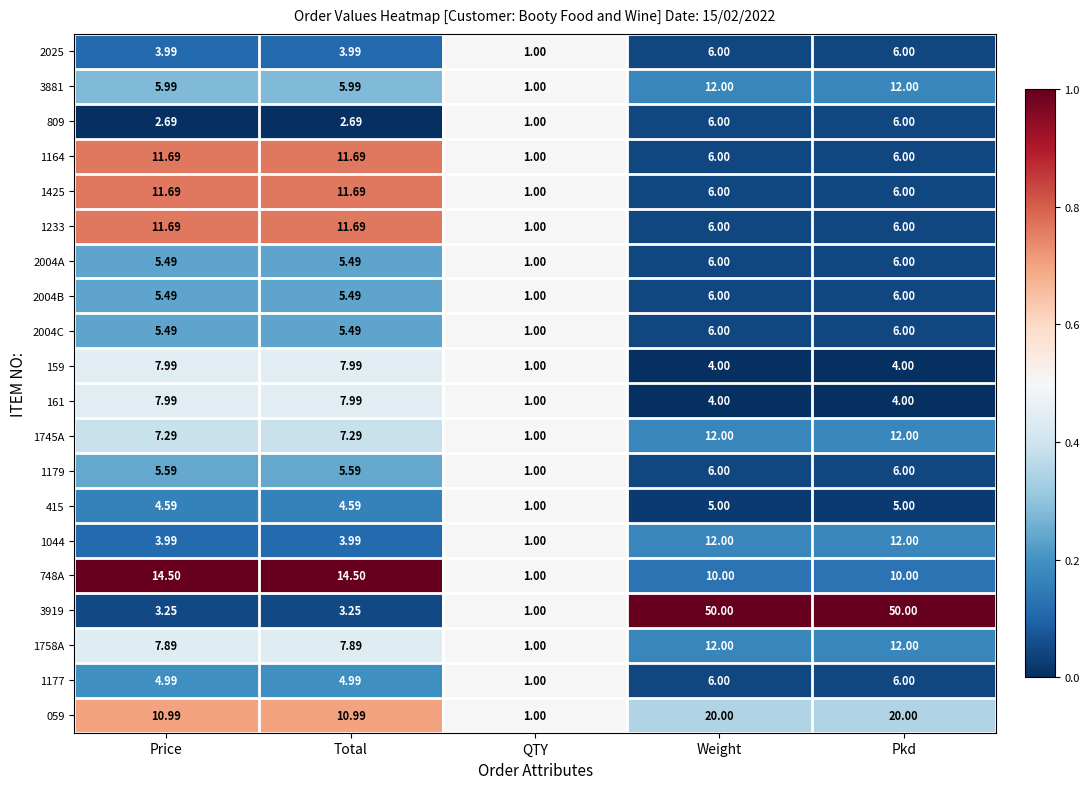

At which label does 1177 first exceed 4?

Price